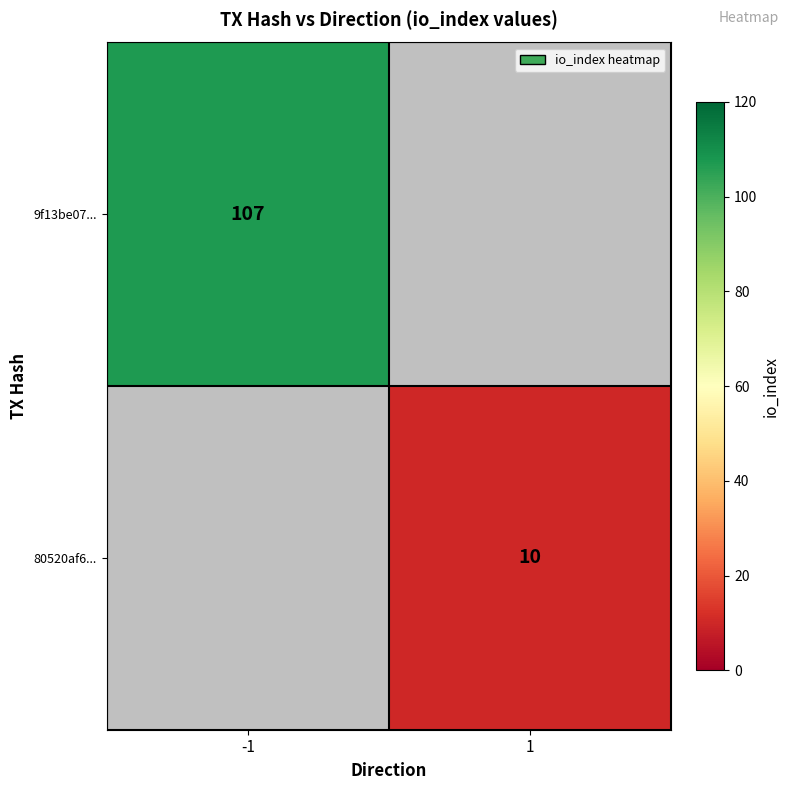

True or false: 9f13be07... has a value of 107 at -1.

True